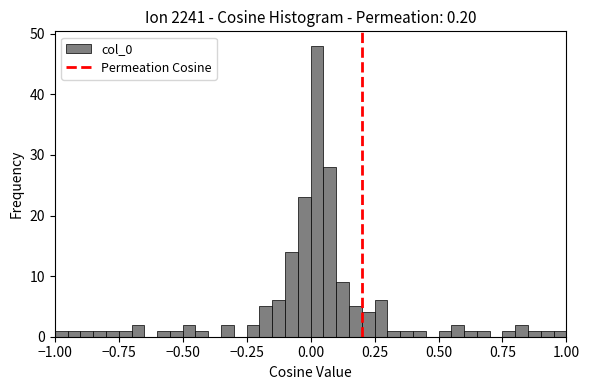

Around what value on the x-axis is the tallest bar? Give the approximate position of its centre, as read against the axis.

0.05